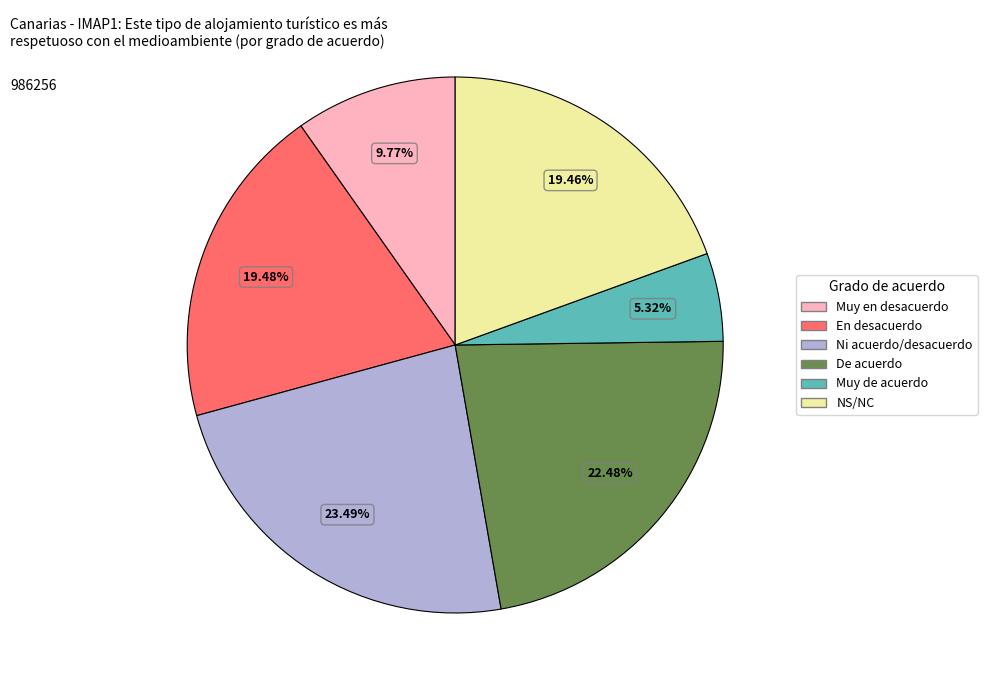

Is there a majority slice in this chart?

No